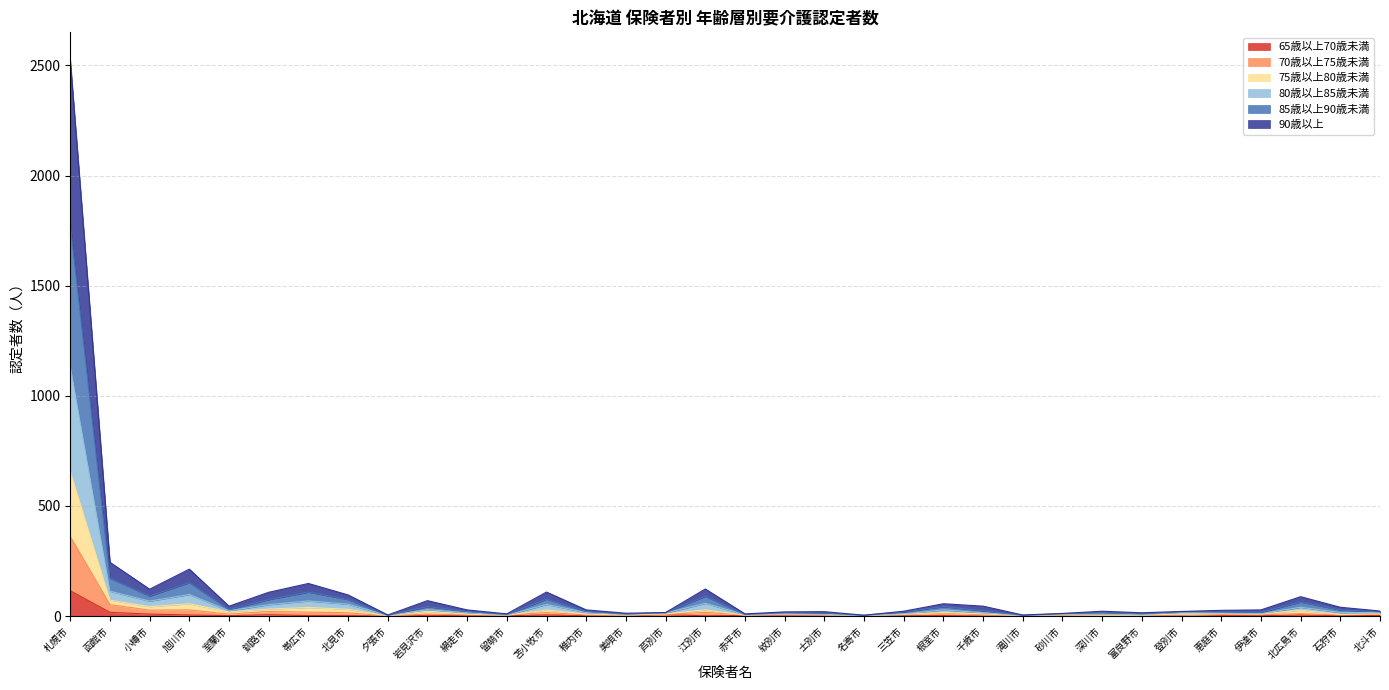

True or false: 70歳以上75歳未満 has more than 0 interior local peaks.

True